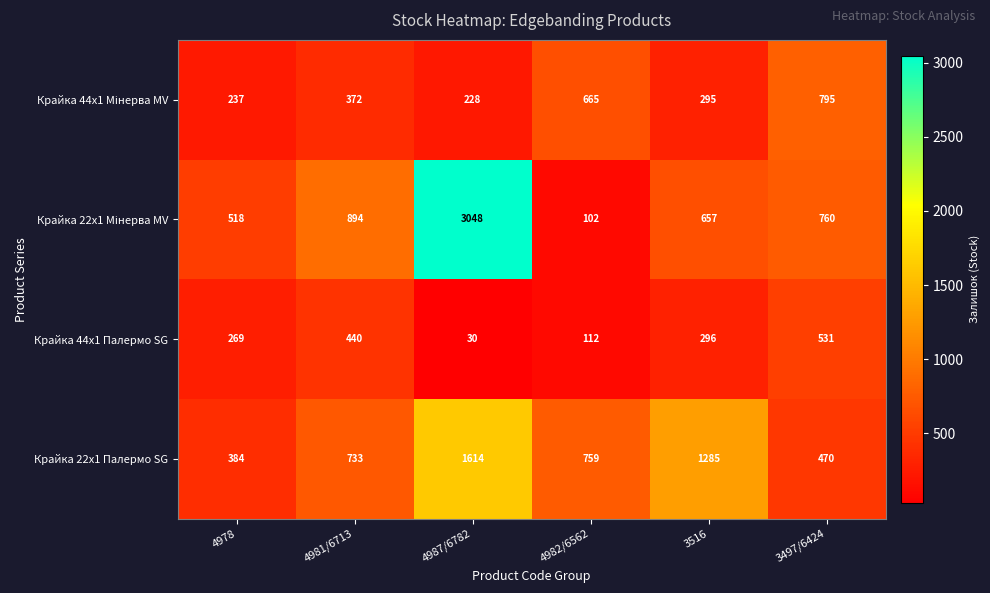

List the labels in order of Крайка 22x1 Палермо SG value, largest first.

4987/6782, 3516, 4982/6562, 4981/6713, 3497/6424, 4978